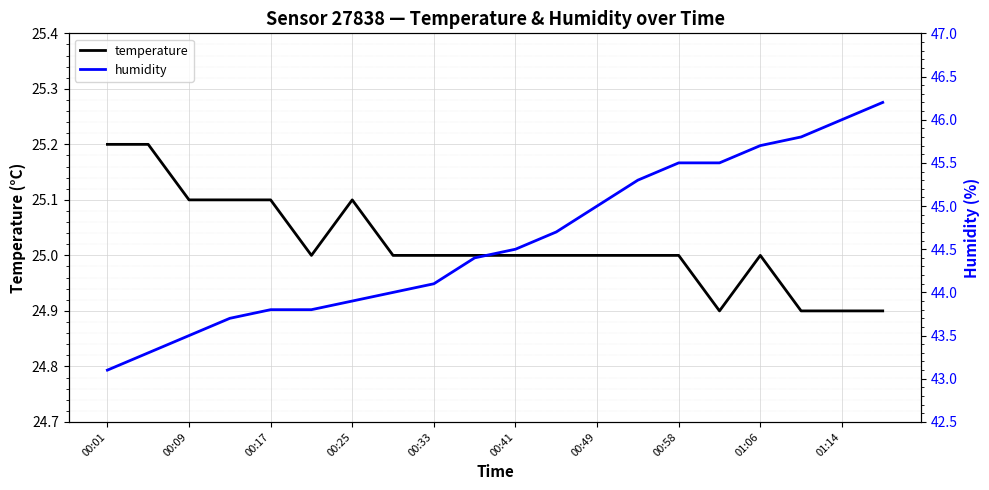

At how many categories does at least one series exceed 37?

20